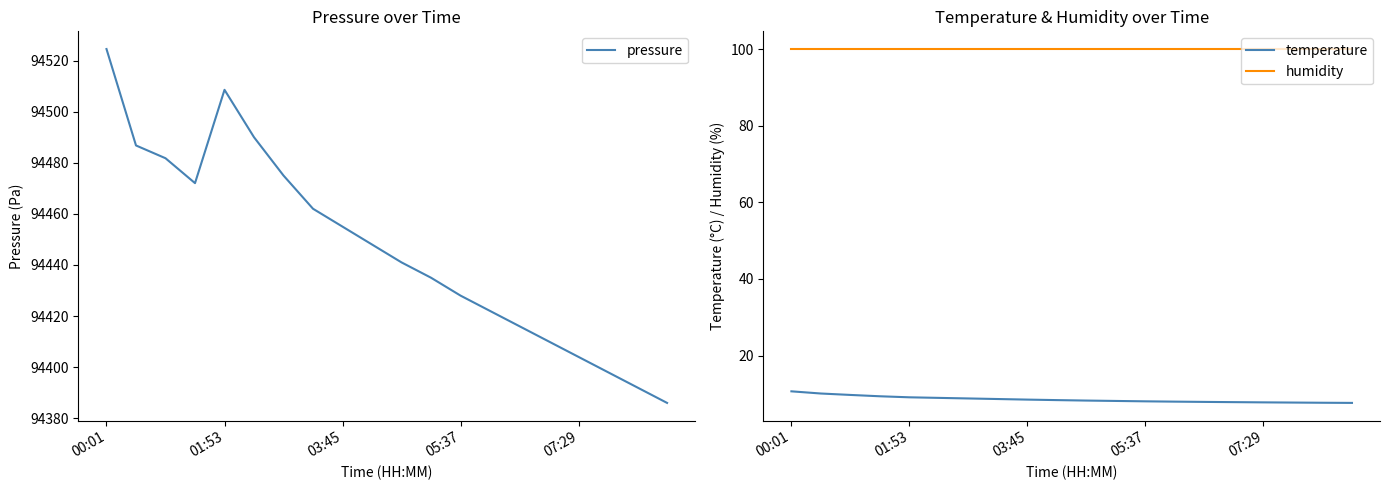

True or false: humidity and temperature cross at least once.

False